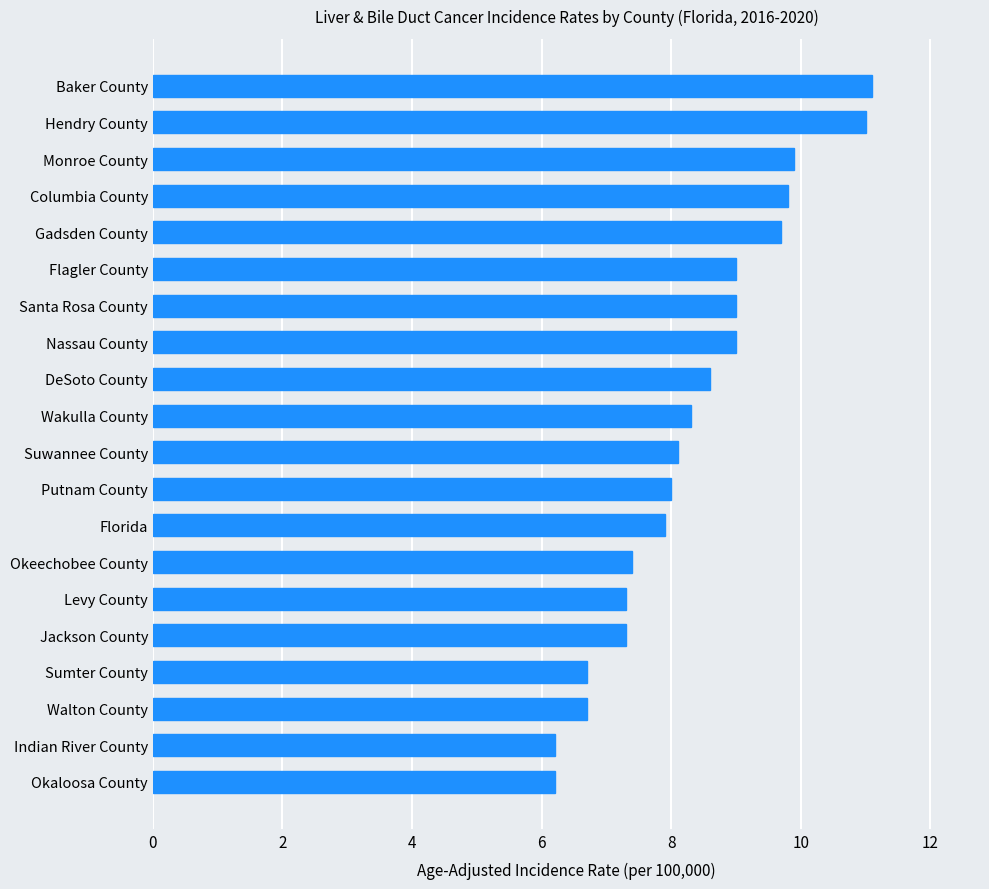

Between Monroe County and Flagler County, which is larger?

Monroe County